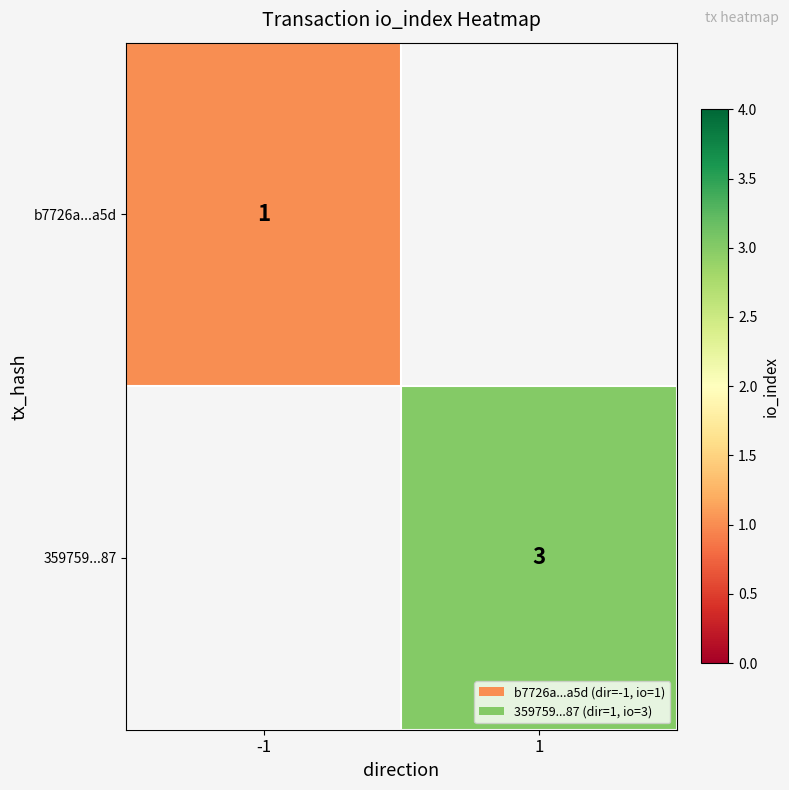

The b7726a...a5d series shows 1.8 at -1. True or false?

False